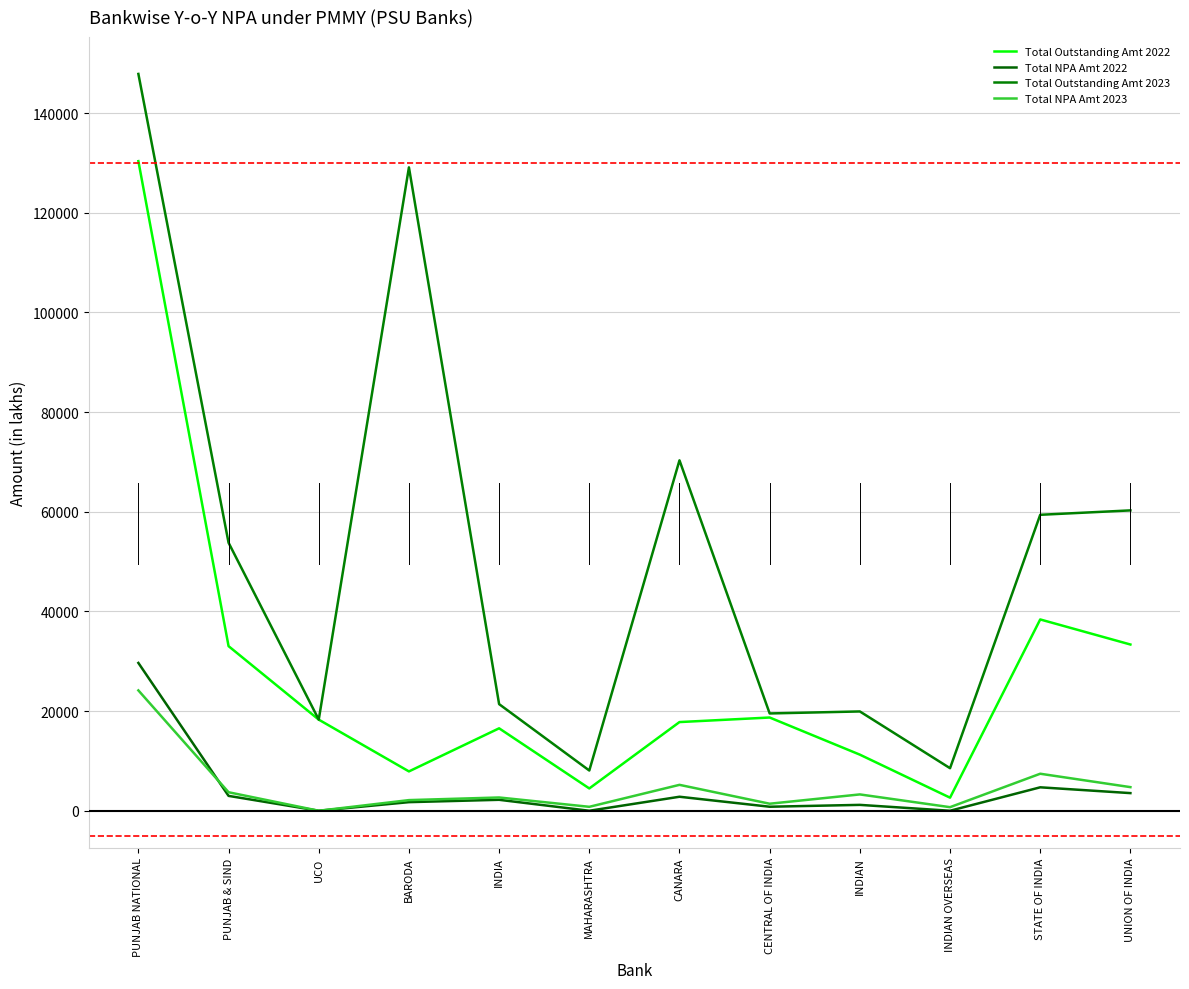

In Total NPA Amt 2022, how many points are higher than both neighbors (excluding endpoints)?

4